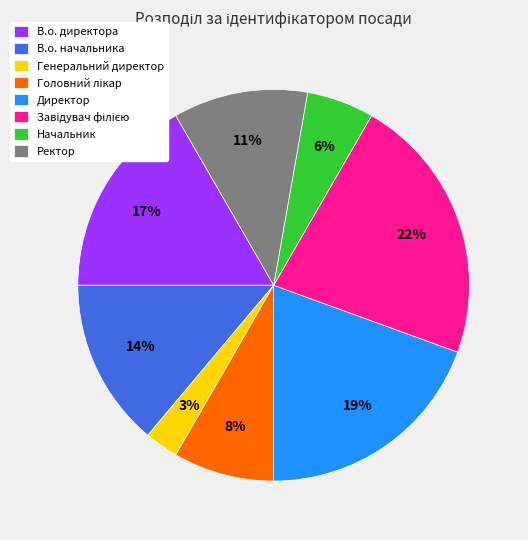

Which slice is the smallest?

Генеральний директор